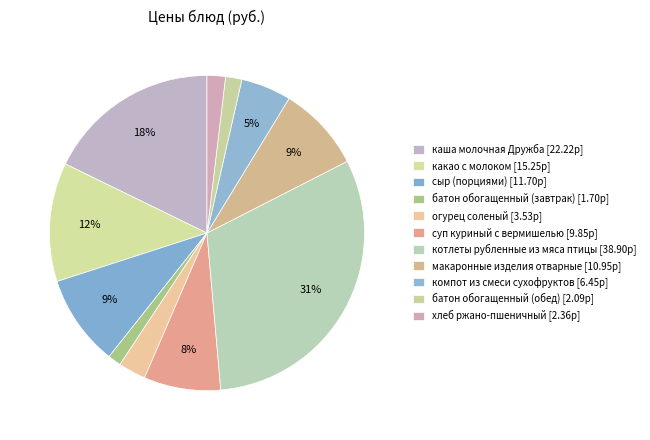

Combined, what portion of the pie is котлеты рубленные из мяса птицы and батон обогащенный (завтрак)?

32.5%